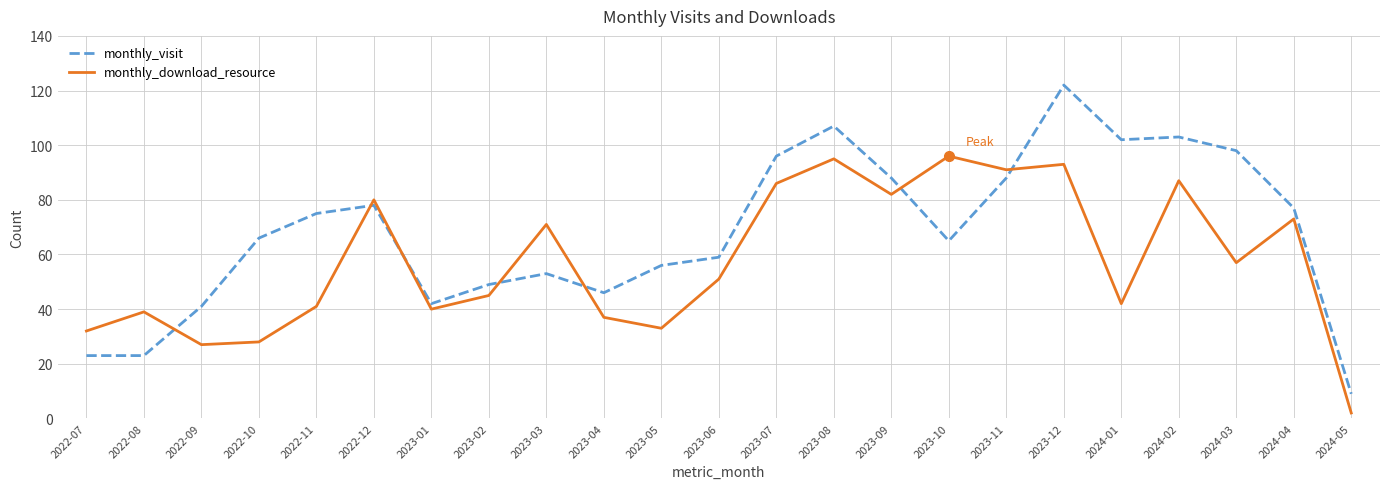

Rank the series at 2024-02 from lowest to highest value.

monthly_download_resource, monthly_visit